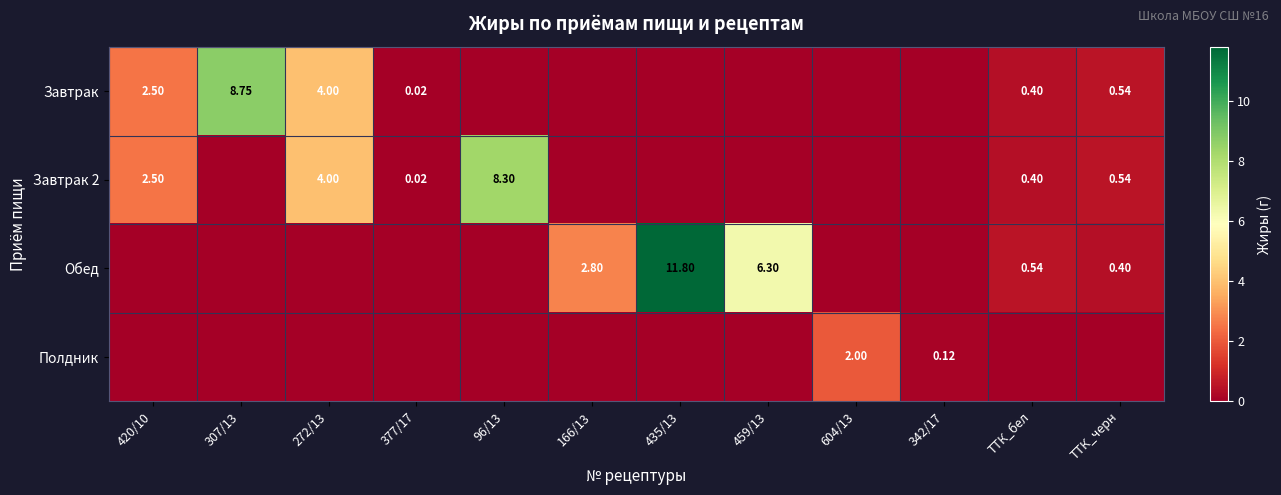

The Полдник series shows 0.0 at 307/13. True or false?

True